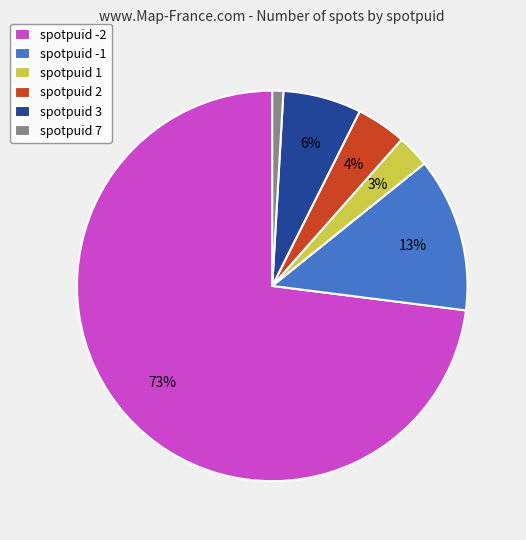

Which slice is the largest?

spotpuid -2